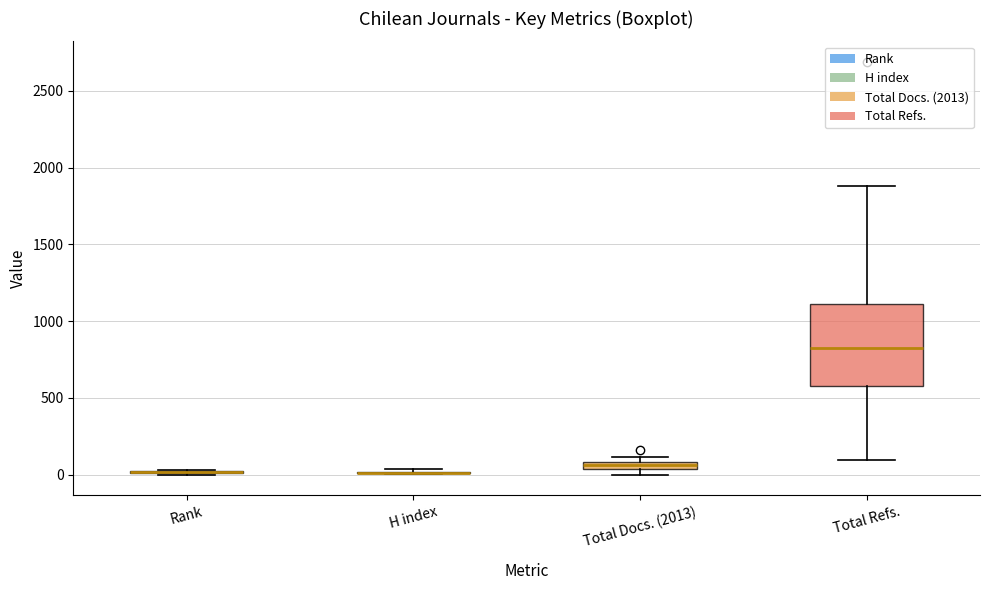

Which box is the tallest, from its lower edge to its upper edge?

Total Refs.